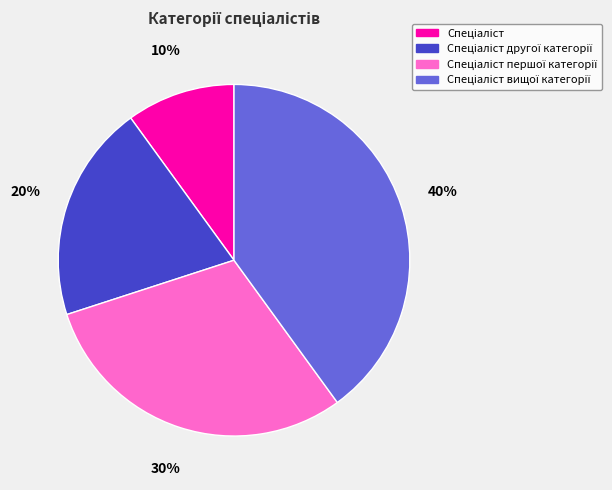

To the nearest percent, what is the average slice percentage?

25%